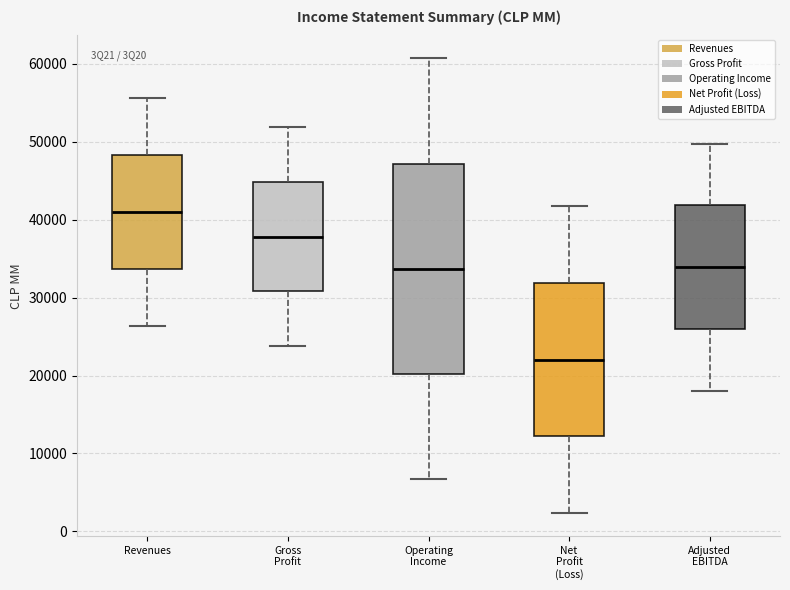

Reading left to right, read every box against the y-axis: the position of its median line, the range the box covers, and the ends of its whiskers. The values are not printed on the chart, so give them approximately, as read against the axis.

Revenues: median 41000, box 34000 to 48000, whiskers 26000 to 56000
Gross Profit: median 38000, box 31000 to 45000, whiskers 24000 to 52000
Operating Income: median 34000, box 20000 to 47000, whiskers 7000 to 61000
Net Profit (Loss): median 22000, box 12000 to 32000, whiskers 2000 to 42000
Adjusted EBITDA: median 34000, box 26000 to 42000, whiskers 18000 to 50000